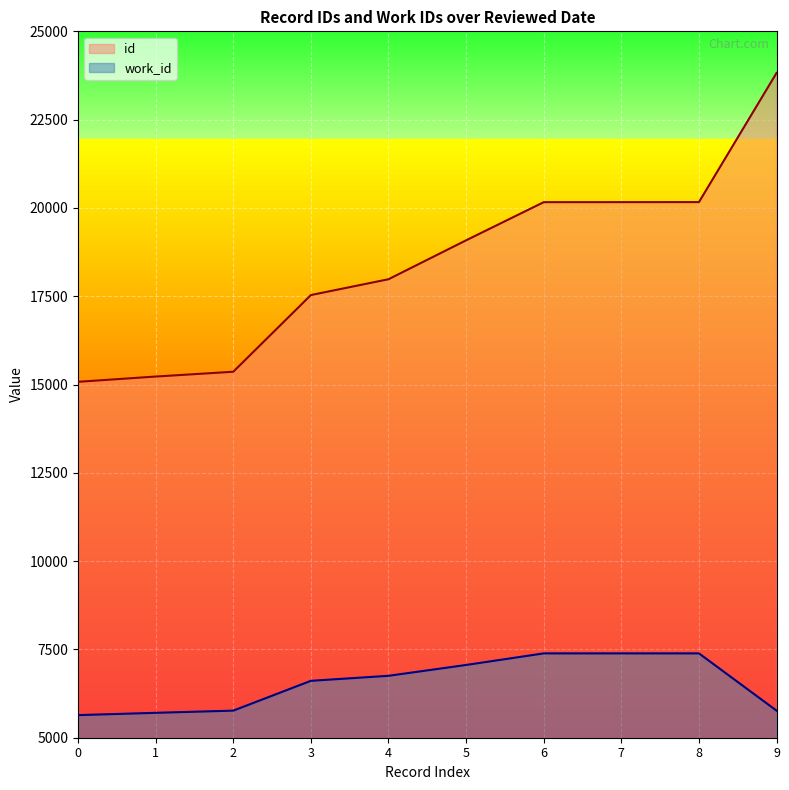

List the series in order of their overall mean, highest first.

id, work_id